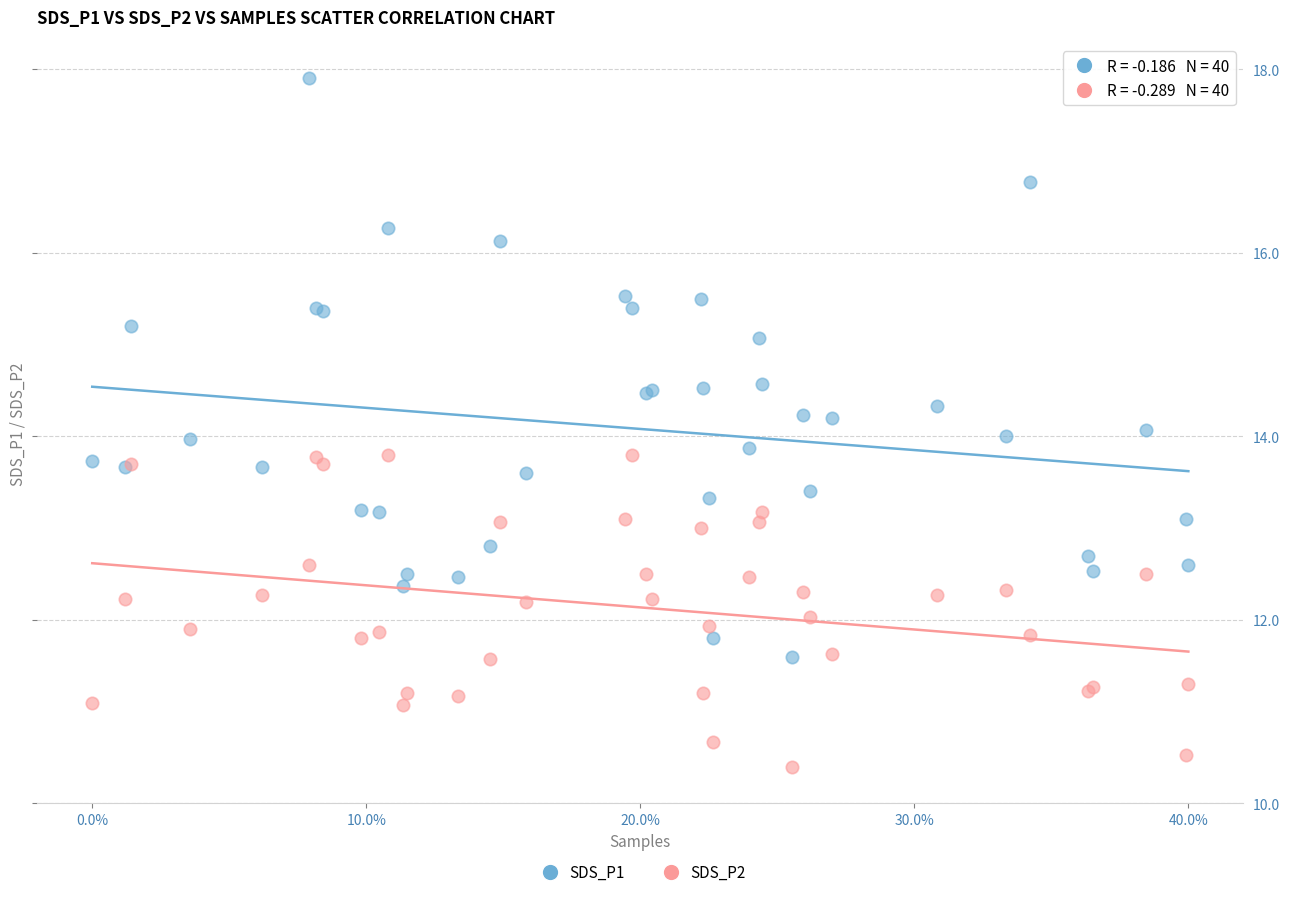

What are all the series names shown in the legend?

SDS_P1, SDS_P2